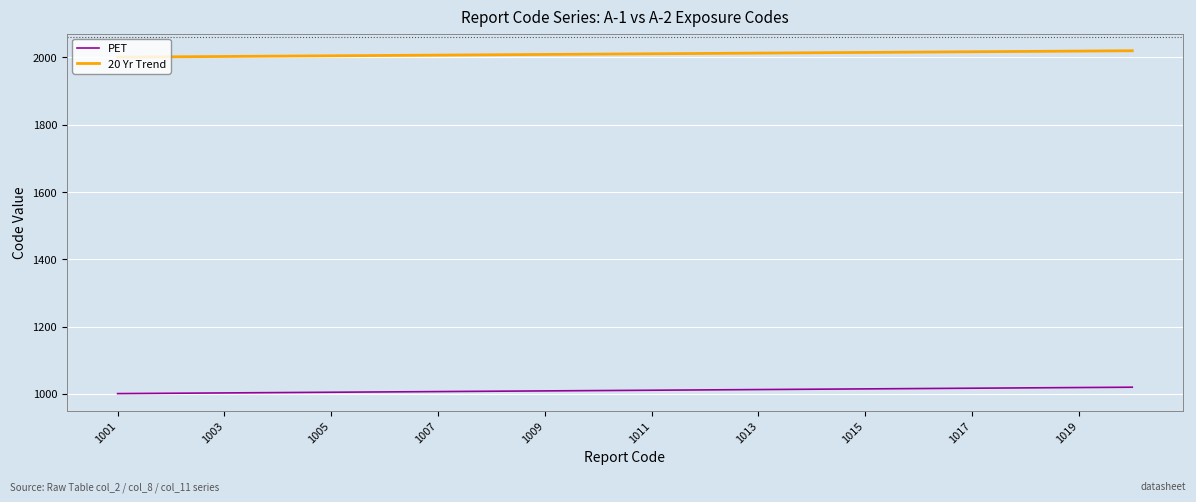

Which series has the largest total across all categories?

20 Yr Trend